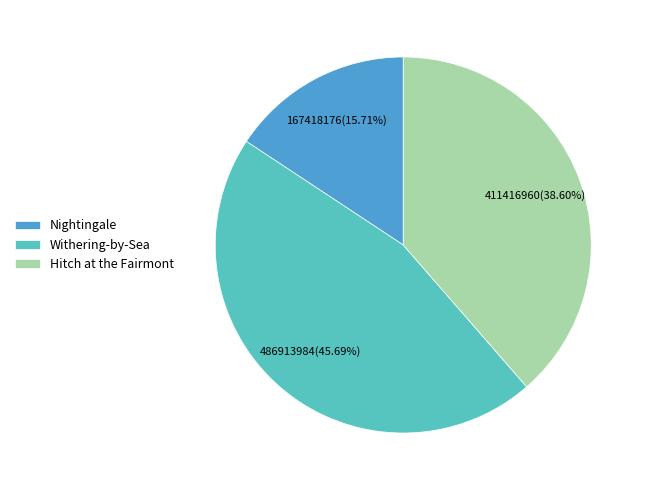

Rank the categories by value from lowest to highest.

Nightingale, Hitch at the Fairmont, Withering-by-Sea